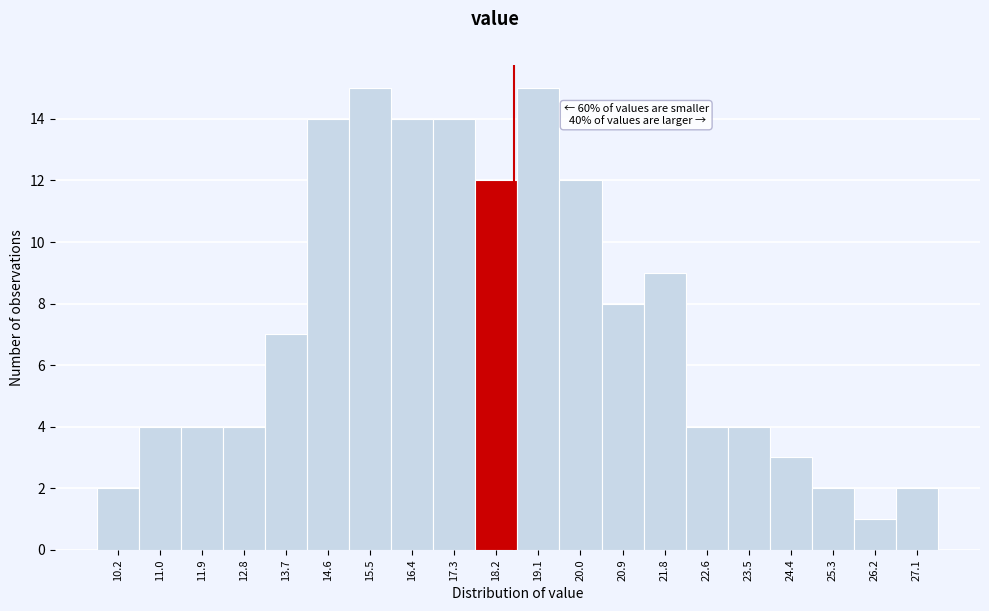

Reading left to right, transcribe all the data shown in this chart.

2	4	4	4	7	14	15	14	14	12	15	12	8	9	4	4	3	2	1	2